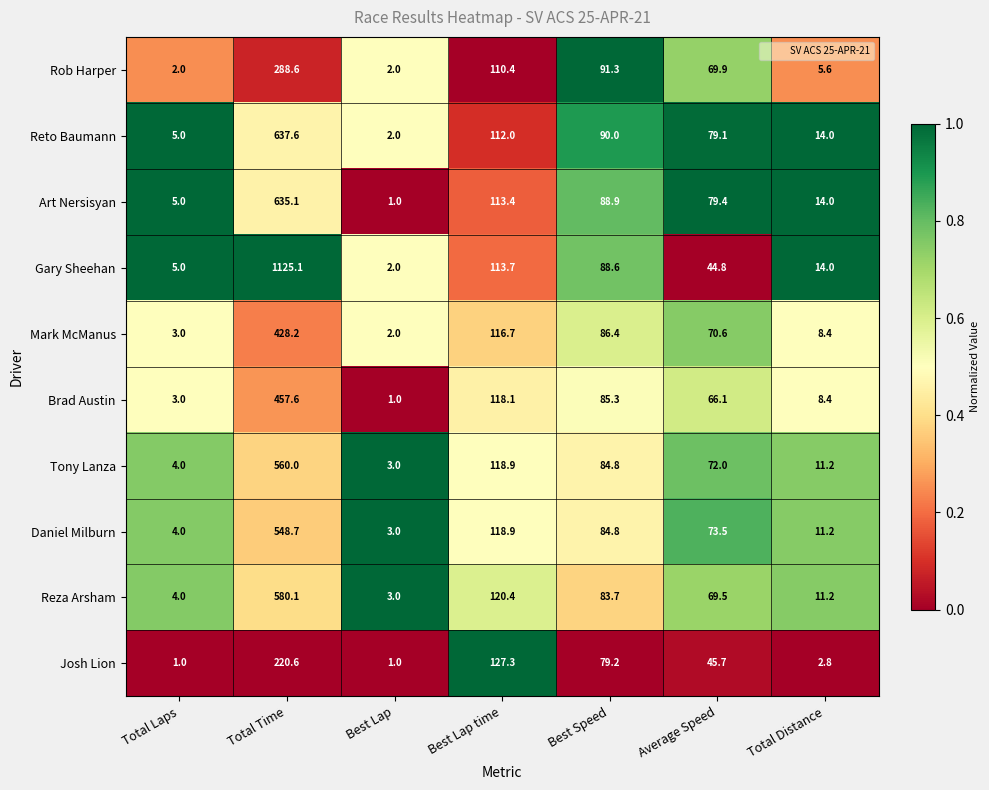

What is the average value of the Tony Lanza series?

122.0